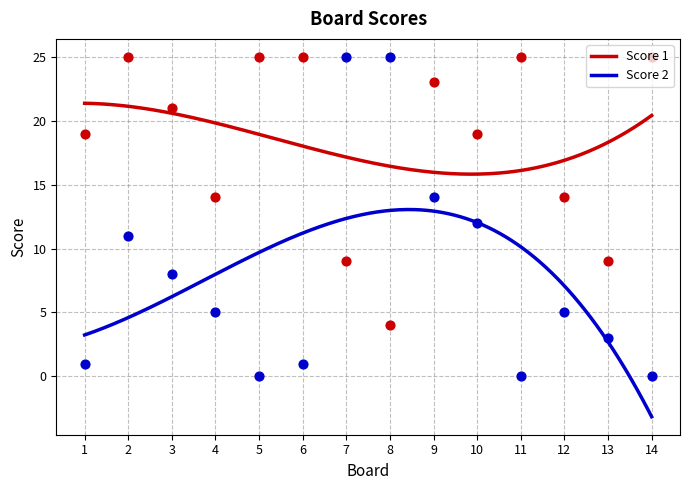

What is the total value across all series at 1?

20